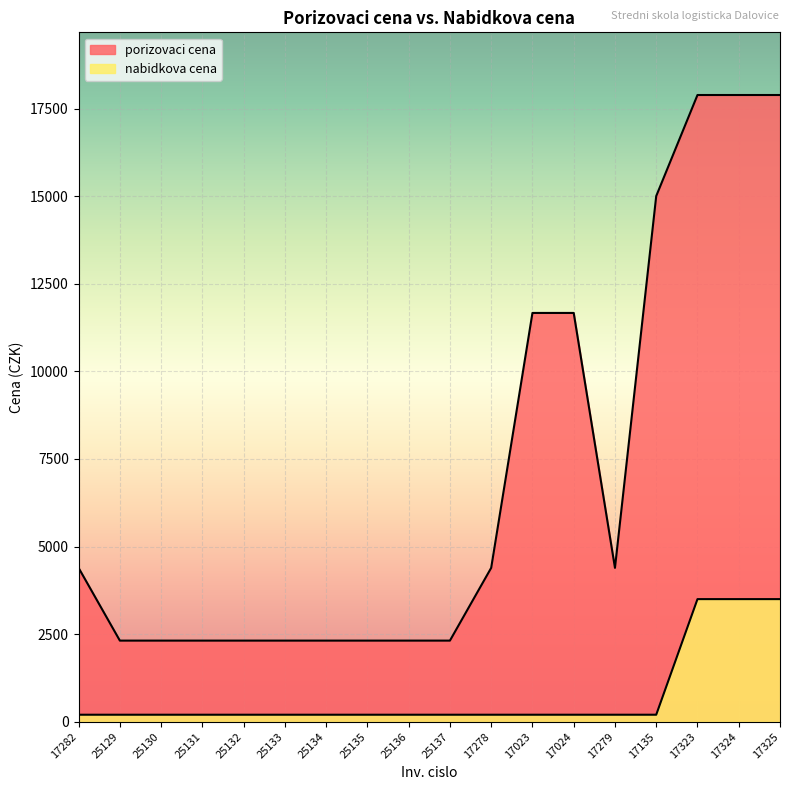

Which series has the largest range (max minus min)?

porizovaci cena